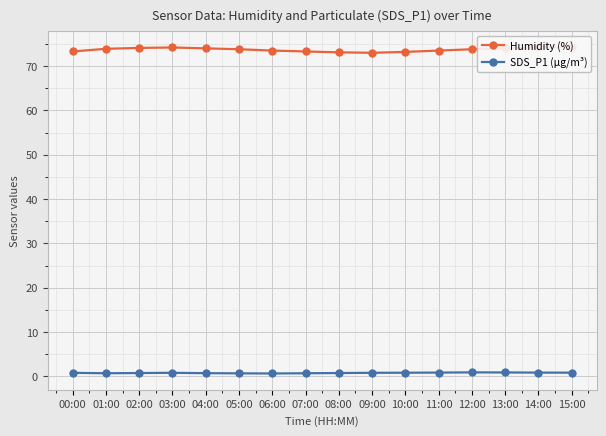

True or false: Humidity (%) has more than 0 interior local peaks.

True